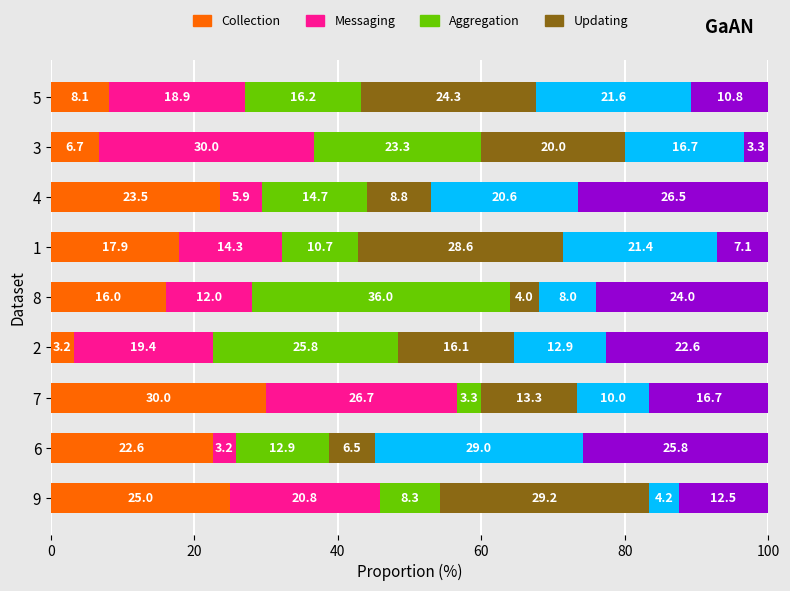

What is the total value across all series at 1?

100.0